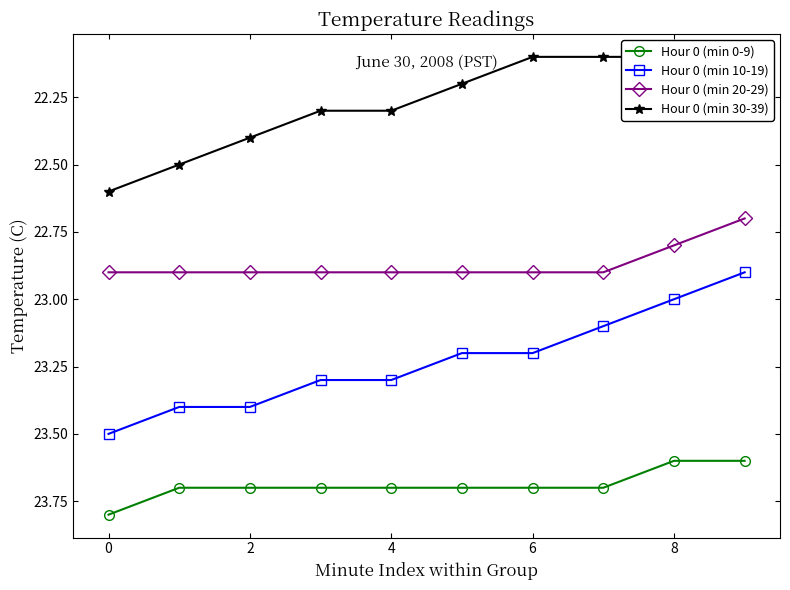

Read the Hour 0 (min 10-19) value at 8.

23.0